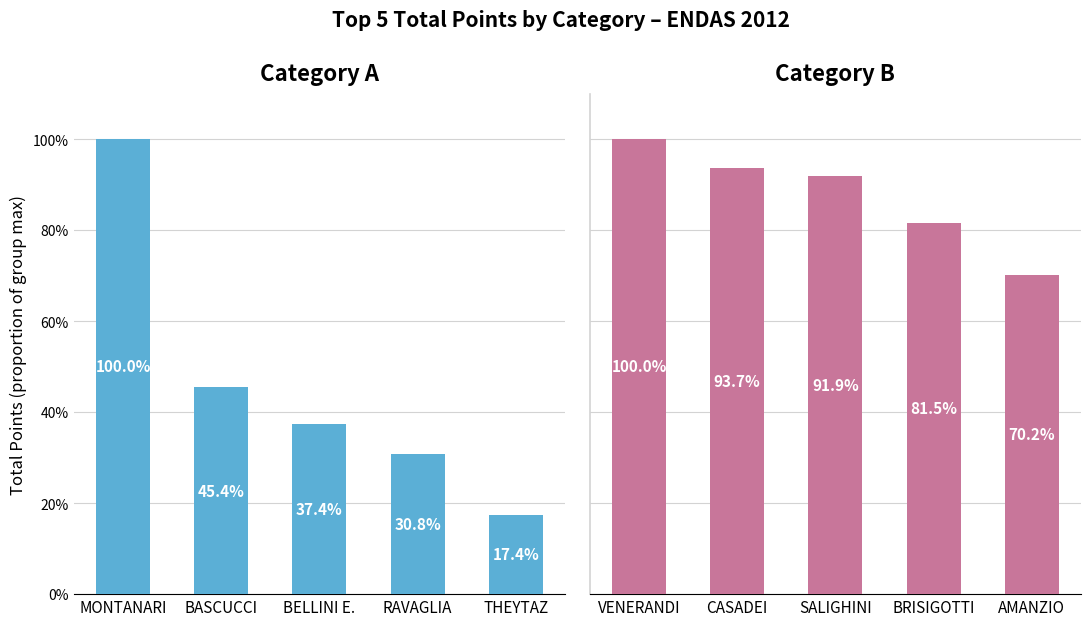

Is the value of Category A at RAVAGLIA greater than the value of Category B at MONTANARI?

No